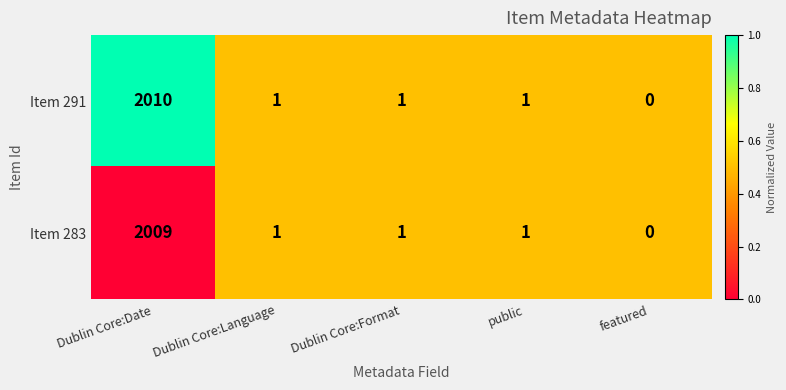

What is the sum of all Item 283 values?

2012